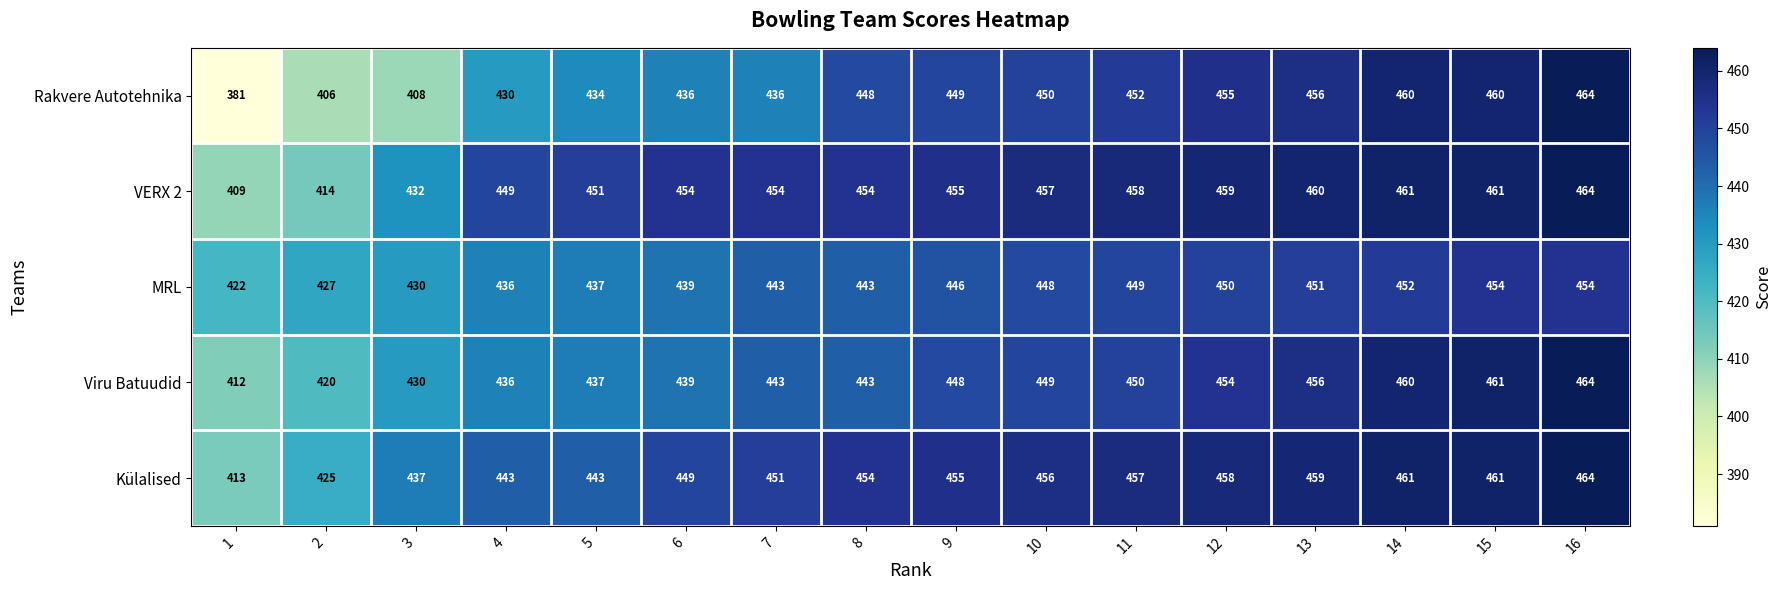

The value of Külalised at 6 is 242. True or false?

False